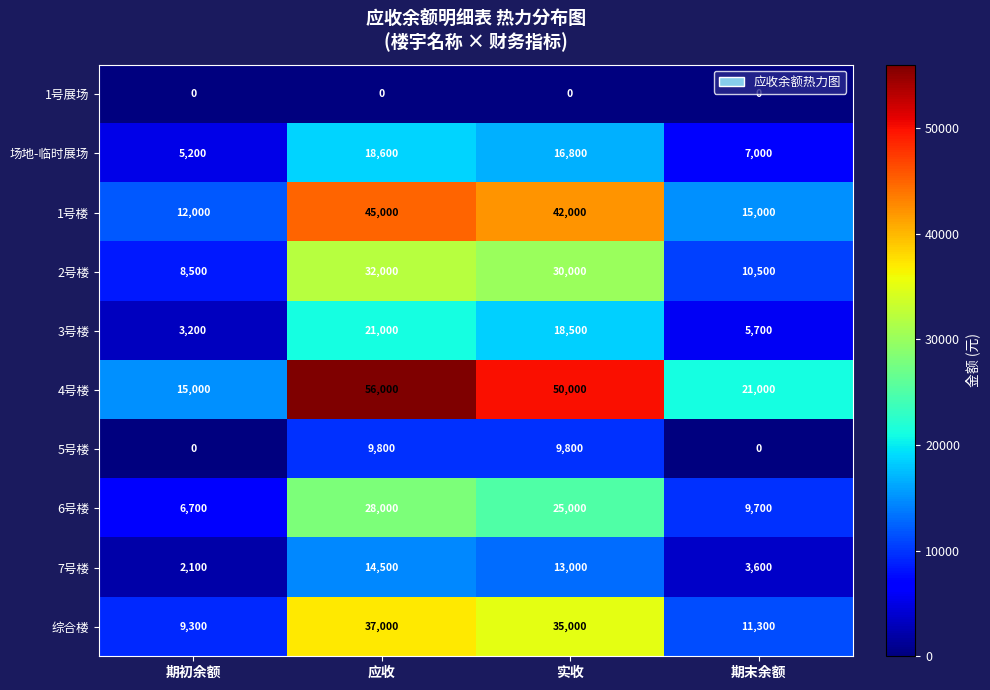

What is the difference between the maximum and second lowest values in the 场地-临时展场 series?

11600